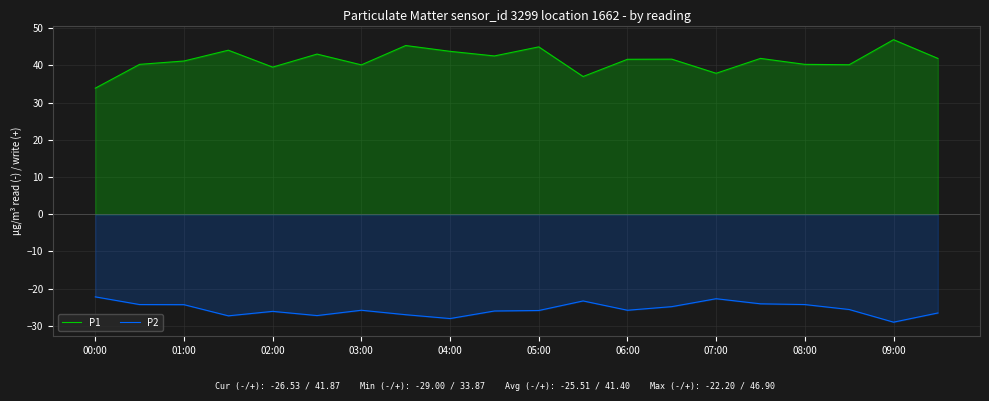

What position from the left is 11?

12